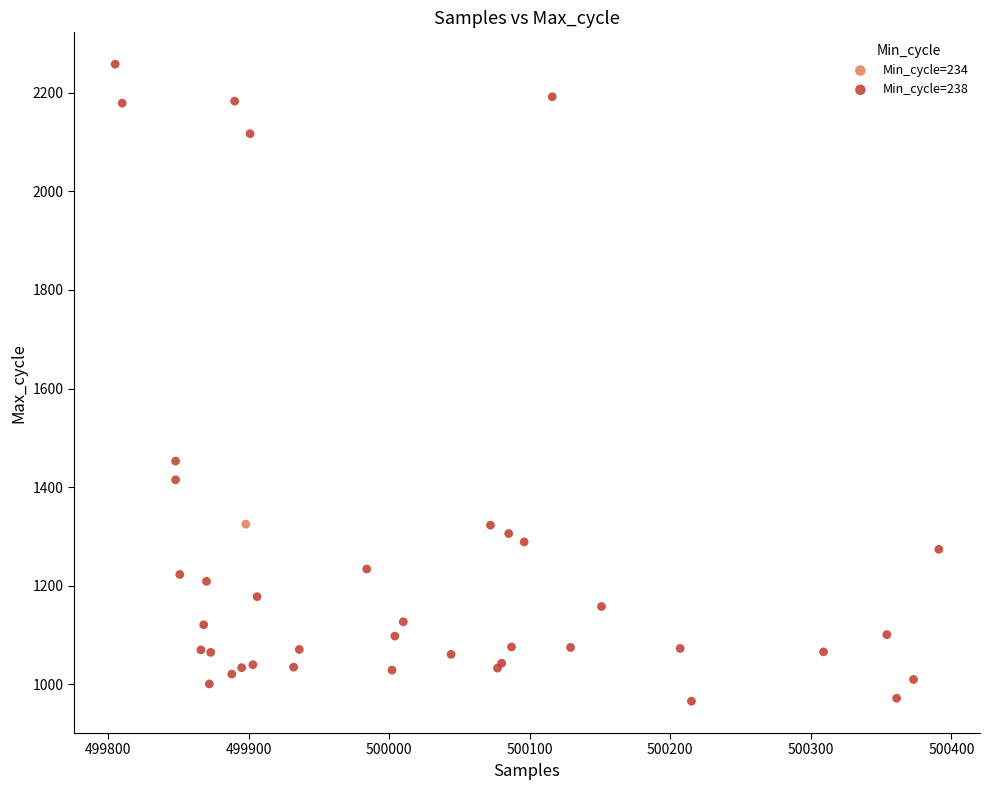

What are all the series names shown in the legend?

Min_cycle=234, Min_cycle=238